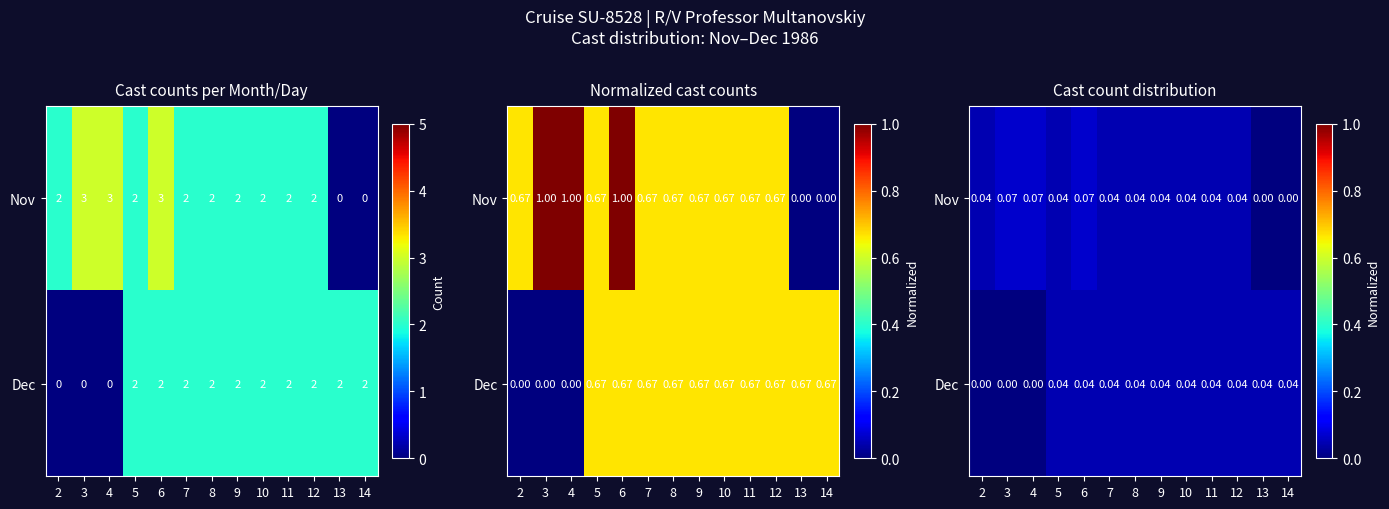

How many categories are shown in the chart?

13